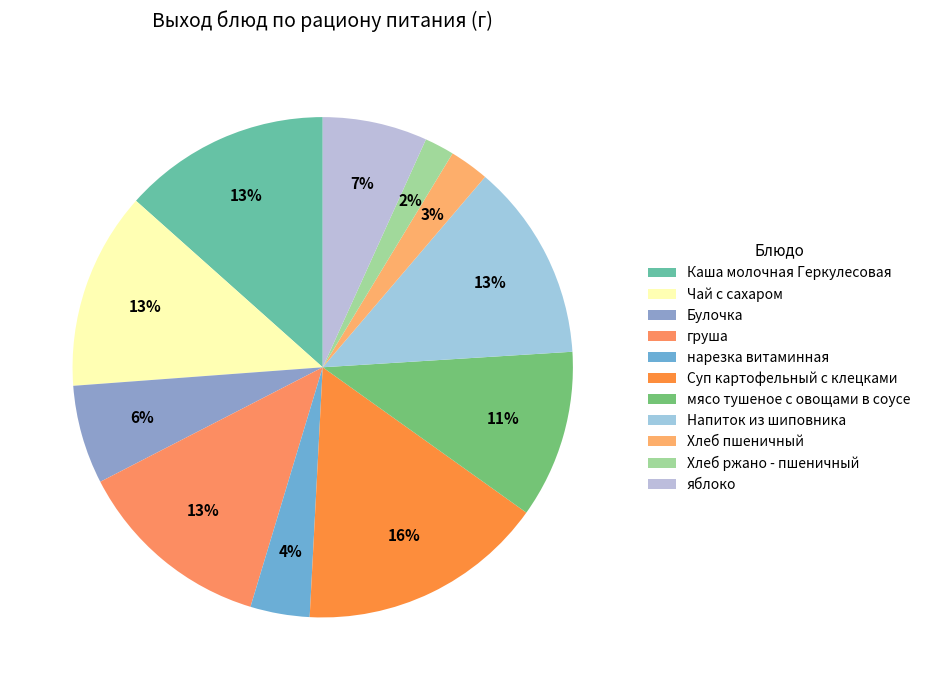

How much of the chart is everything except яблоко?

93.2%